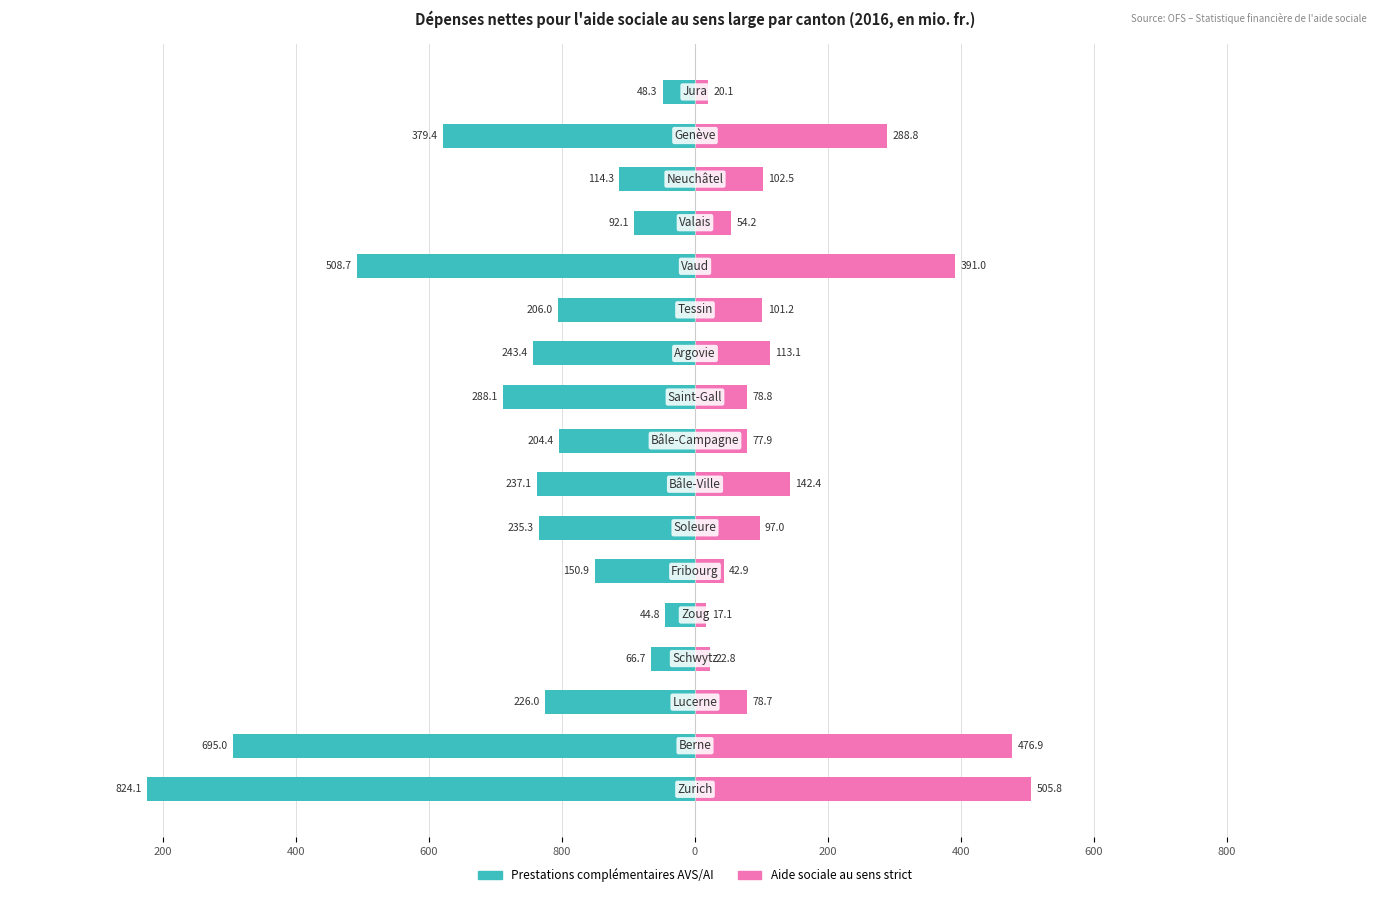

What is the sum of the Aide sociale au sens strict values at 10 and 14?

215.6